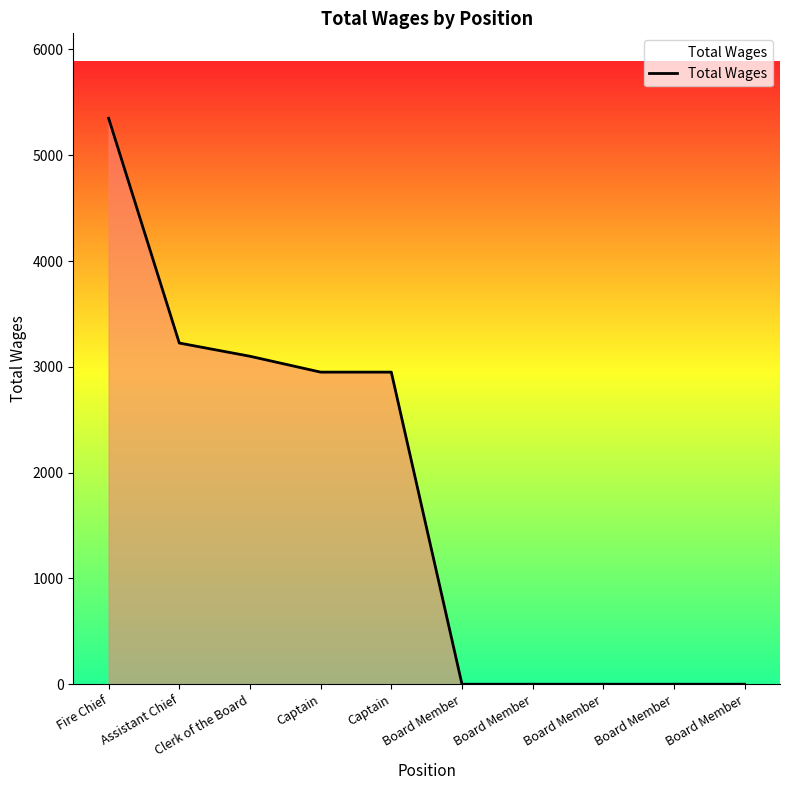

What is the label of the 2nd point from the left?

Assistant Chief